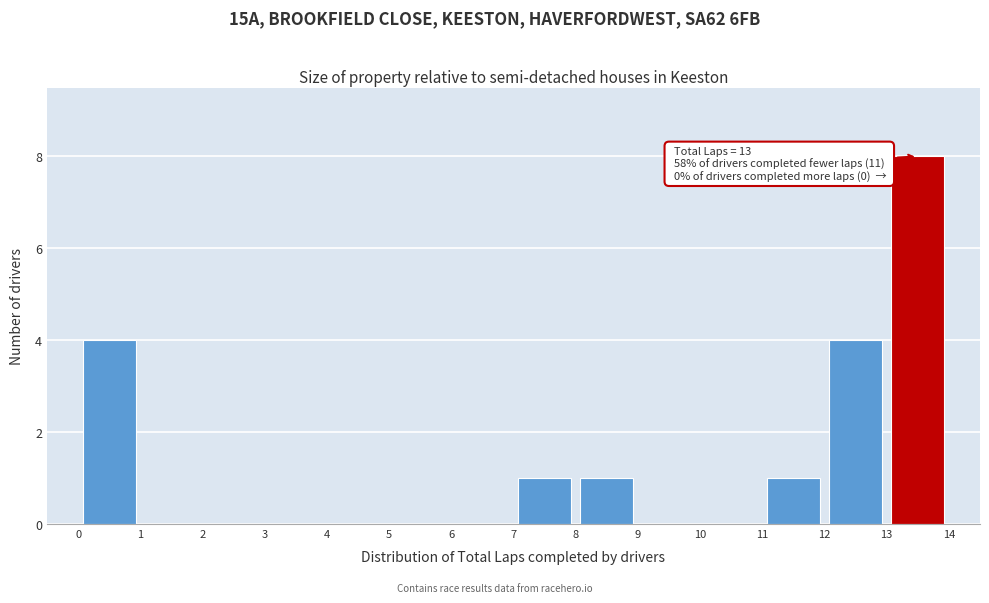

Over which range of the x-axis is the bar tallest?

13 to 14